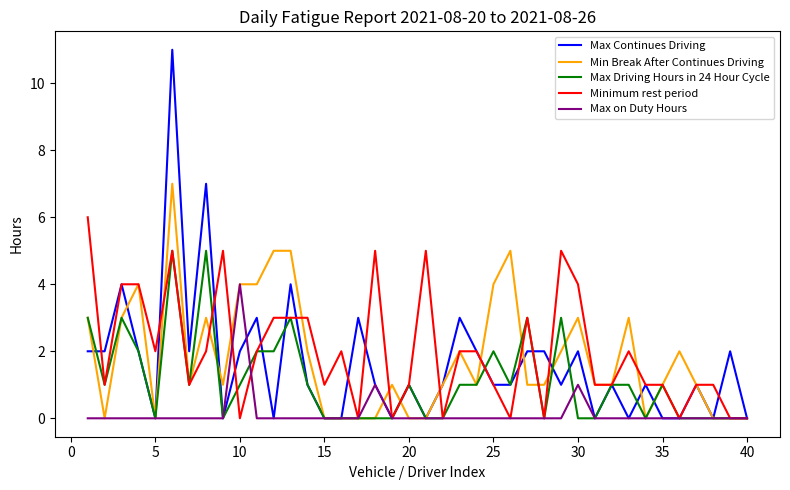

What is the maximum value shown in the chart?

11